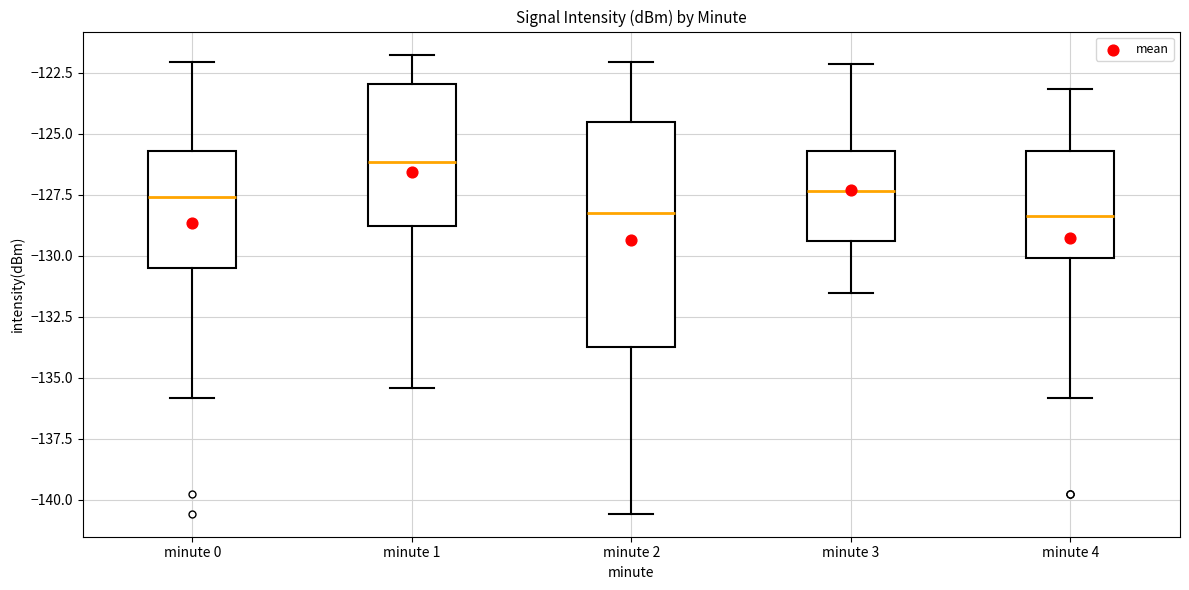

Reading left to right, transcribe this box plot: for each box, give where its median line is, the range the box spans, and where its two whiskers end, as read against the y-axis. The values are not printed on the chart, so give them approximately, as read against the axis.

minute 0: median -127.5, box -130.5 to -125.5, whiskers -136.0 to -122.0
minute 1: median -126.0, box -129.0 to -123.0, whiskers -135.5 to -122.0
minute 2: median -128.5, box -133.5 to -124.5, whiskers -140.5 to -122.0
minute 3: median -127.5, box -129.5 to -125.5, whiskers -131.5 to -122.0
minute 4: median -128.5, box -130.0 to -125.5, whiskers -136.0 to -123.0